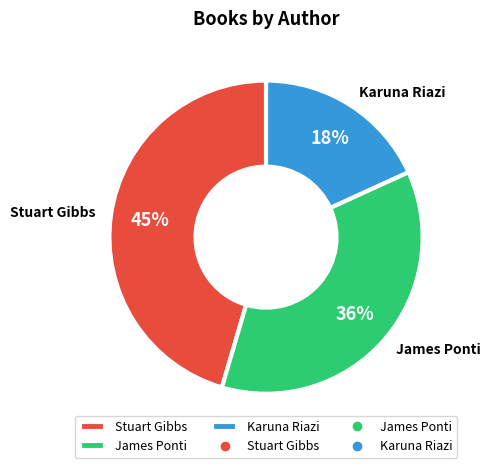

To the nearest percent, what is the difference between the Stuart Gibbs and Karuna Riazi slice percentages?

27%